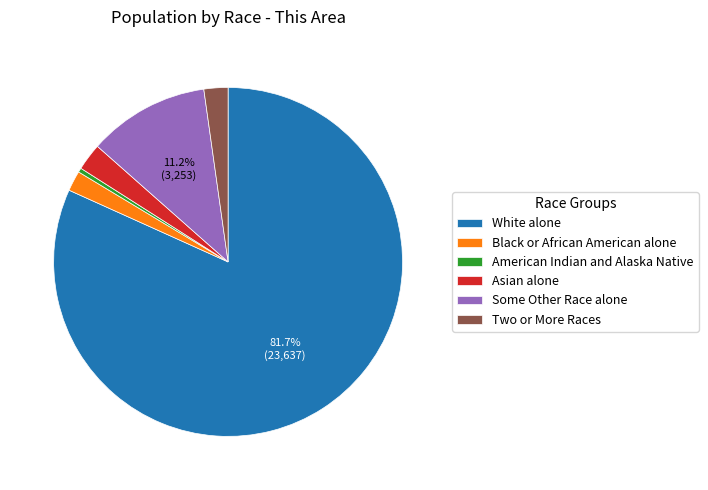

To the nearest percent, what is the difference between the Two or More Races and American Indian and Alaska Native slice percentages?

2%